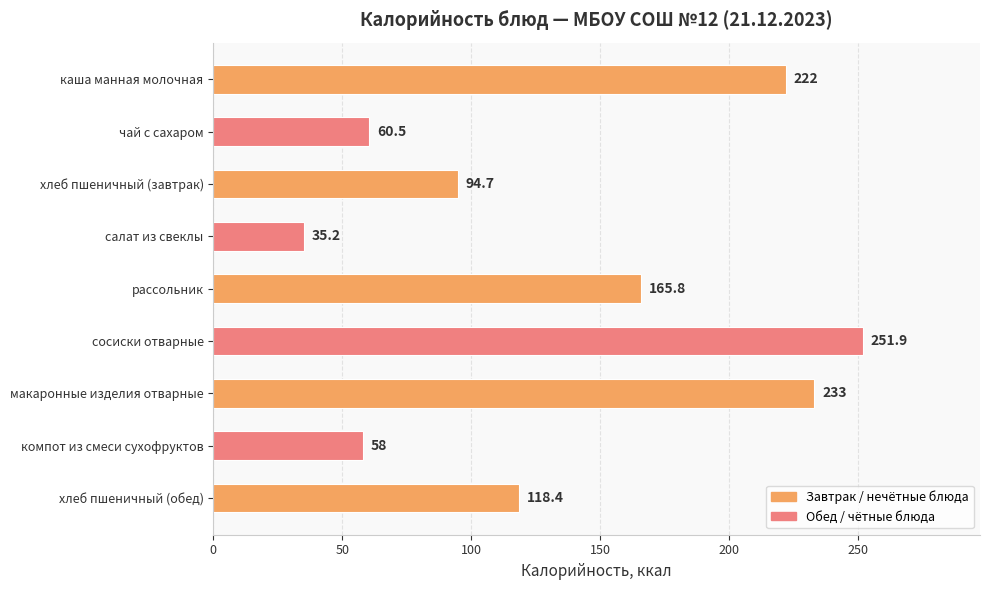

At which category does the chart reach its minimum across all series?

салат из свеклы